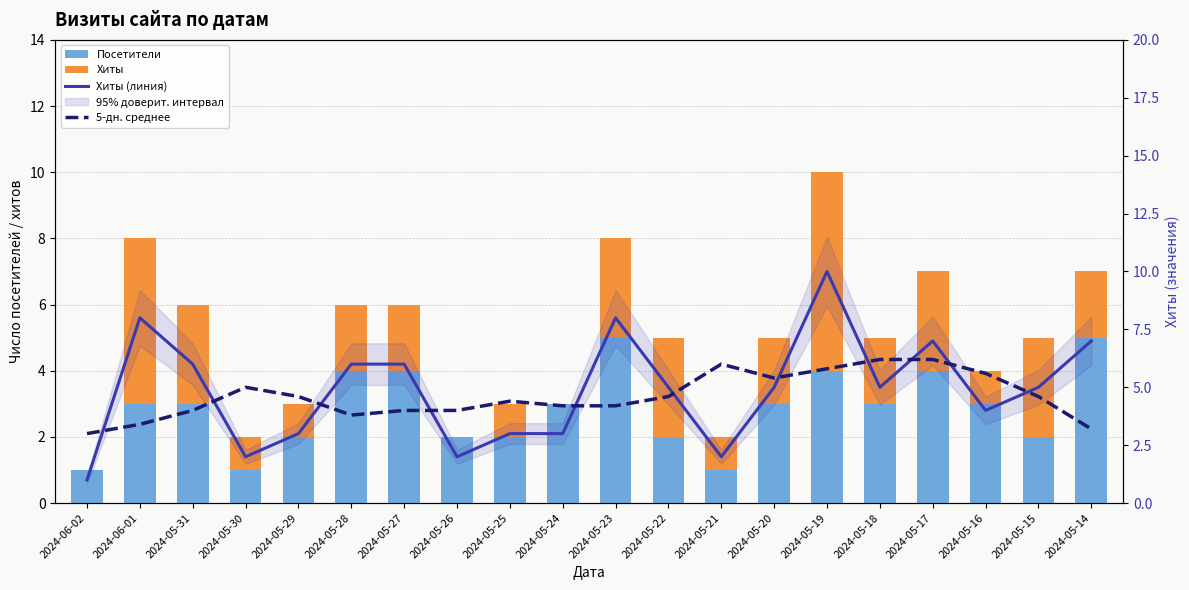

What value does the 5-дн. среднее series have at 2024-05-29?

4.6